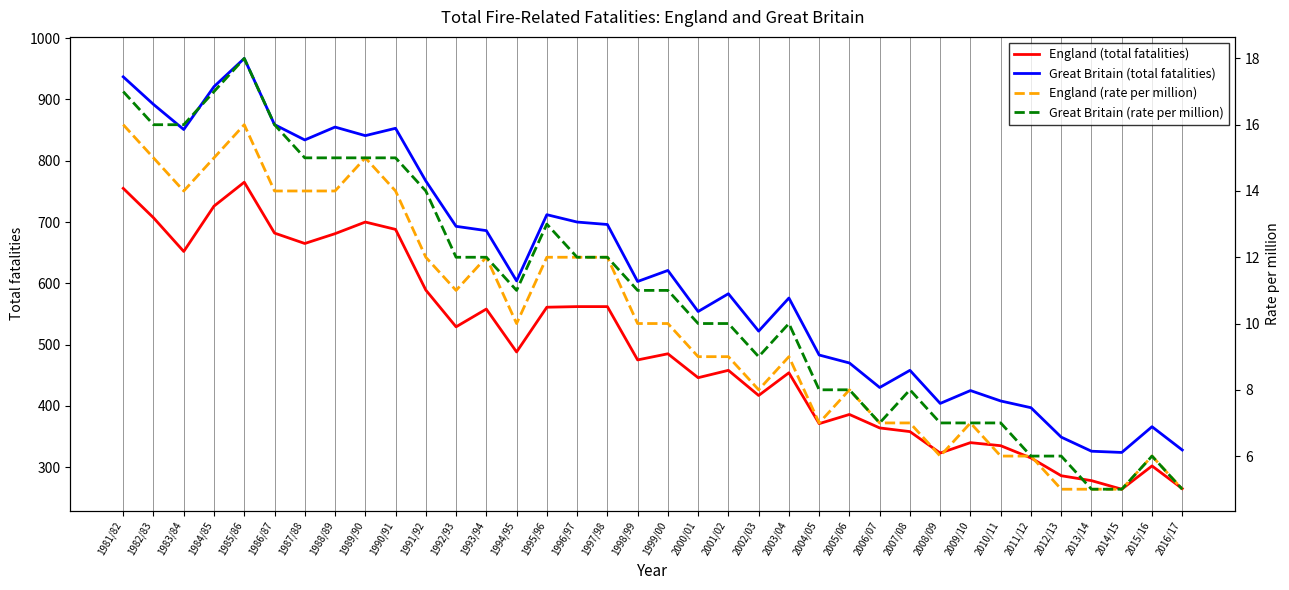

At which category is the sum across all series the highest?

1985/86